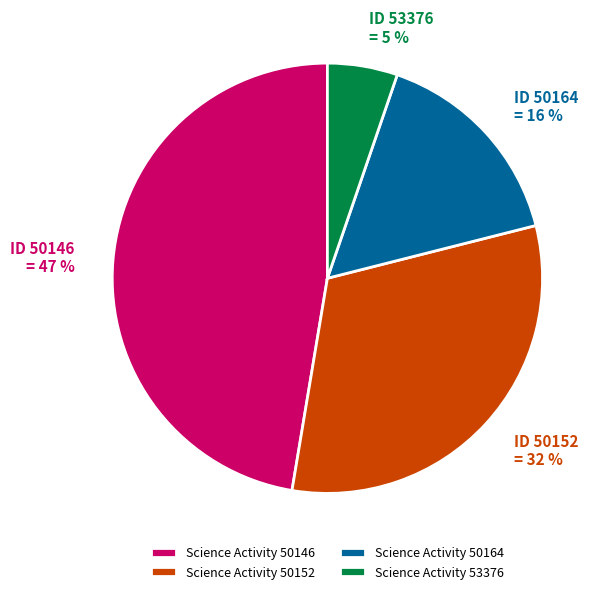

Is there a majority slice in this chart?

No